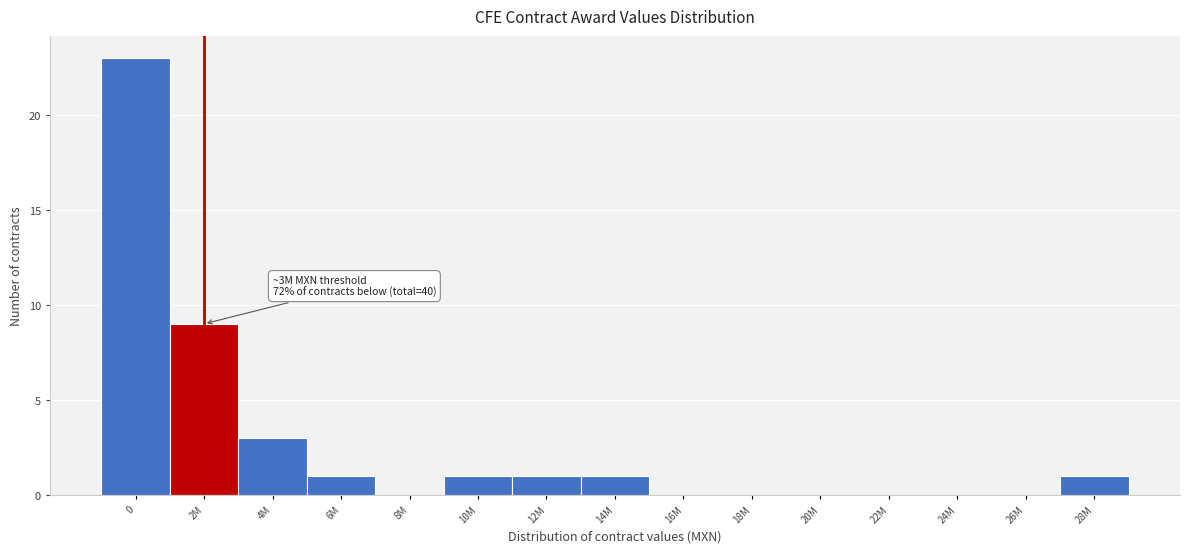

Reading left to right, list all the values displayed in this chart.

0=23	2M=9	4M=3	6M=1	8M=0	10M=1	12M=1	14M=1	16M=0	18M=0	20M=0	22M=0	24M=0	26M=0	28M=1